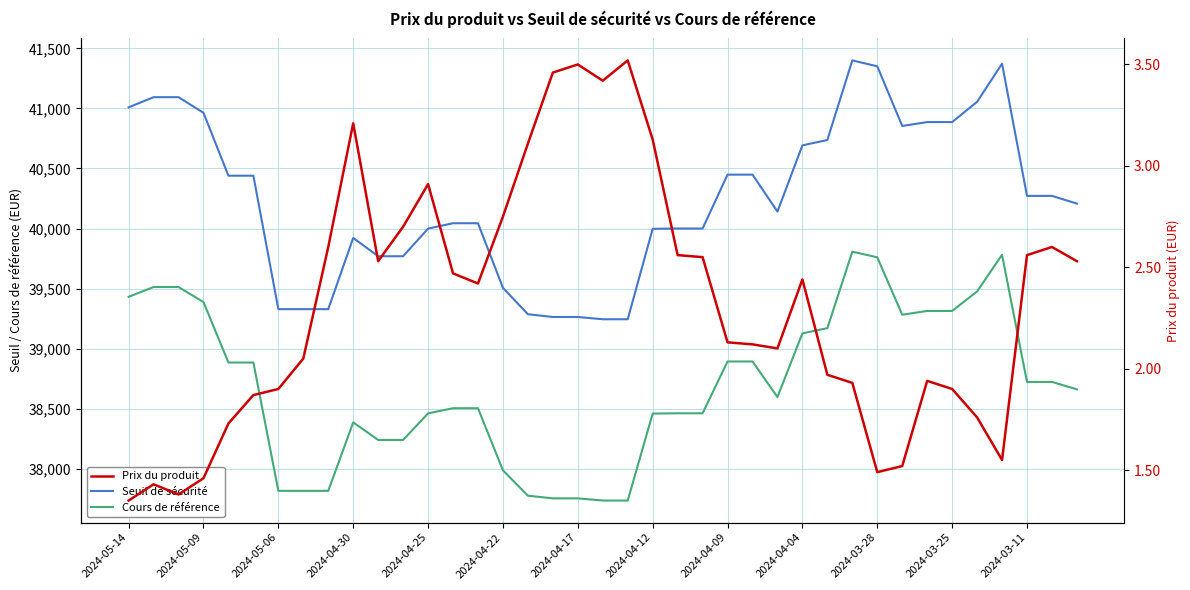

What are all the series names shown in the legend?

Seuil de sécurité, Cours de référence, Prix du produit